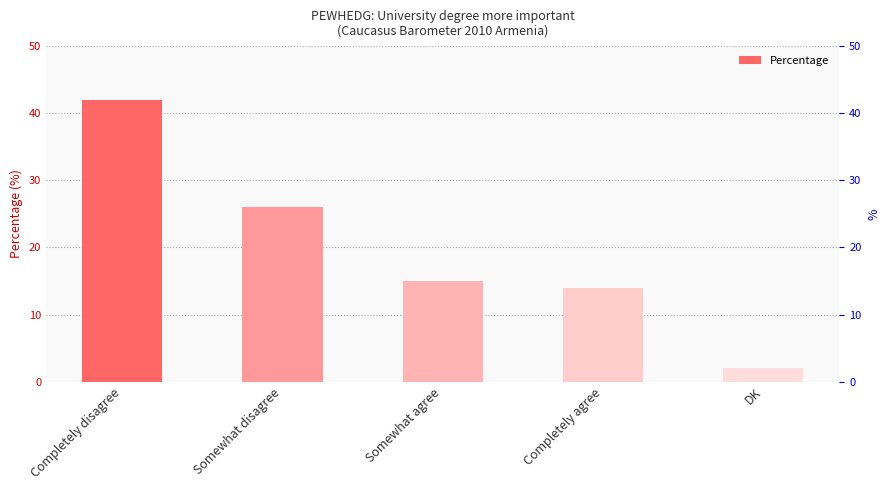

How many series are shown in this chart?

1